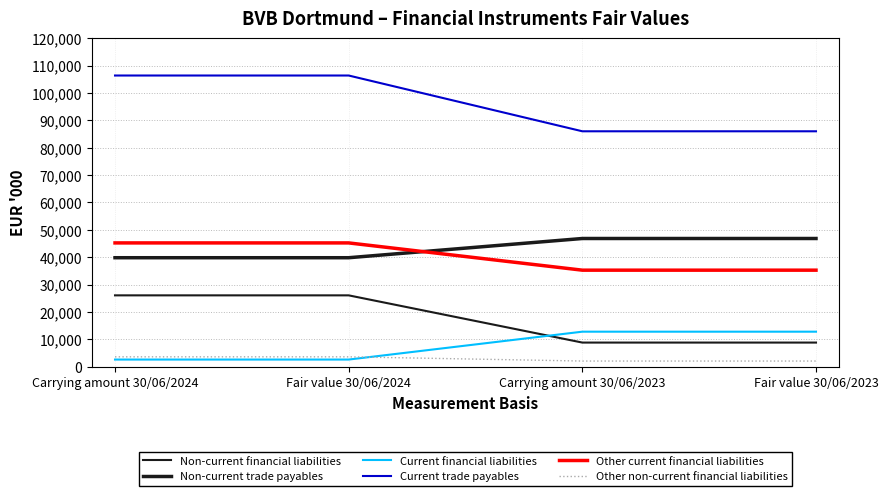

Is this an area chart (filled region under the line)?

No